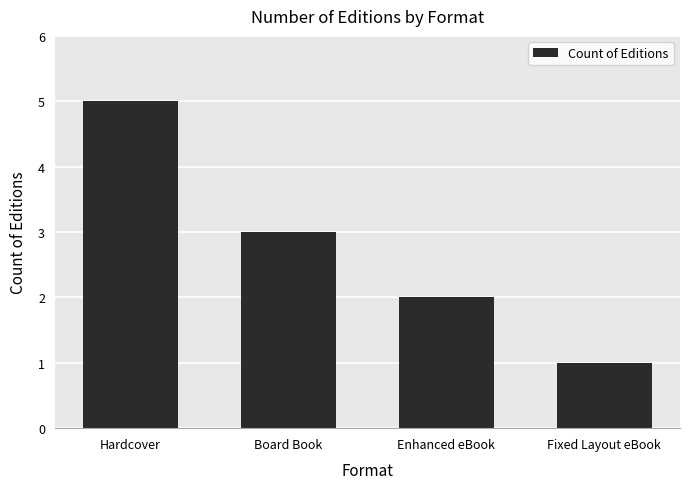

Which label corresponds to the smallest value in the chart?

Fixed Layout eBook